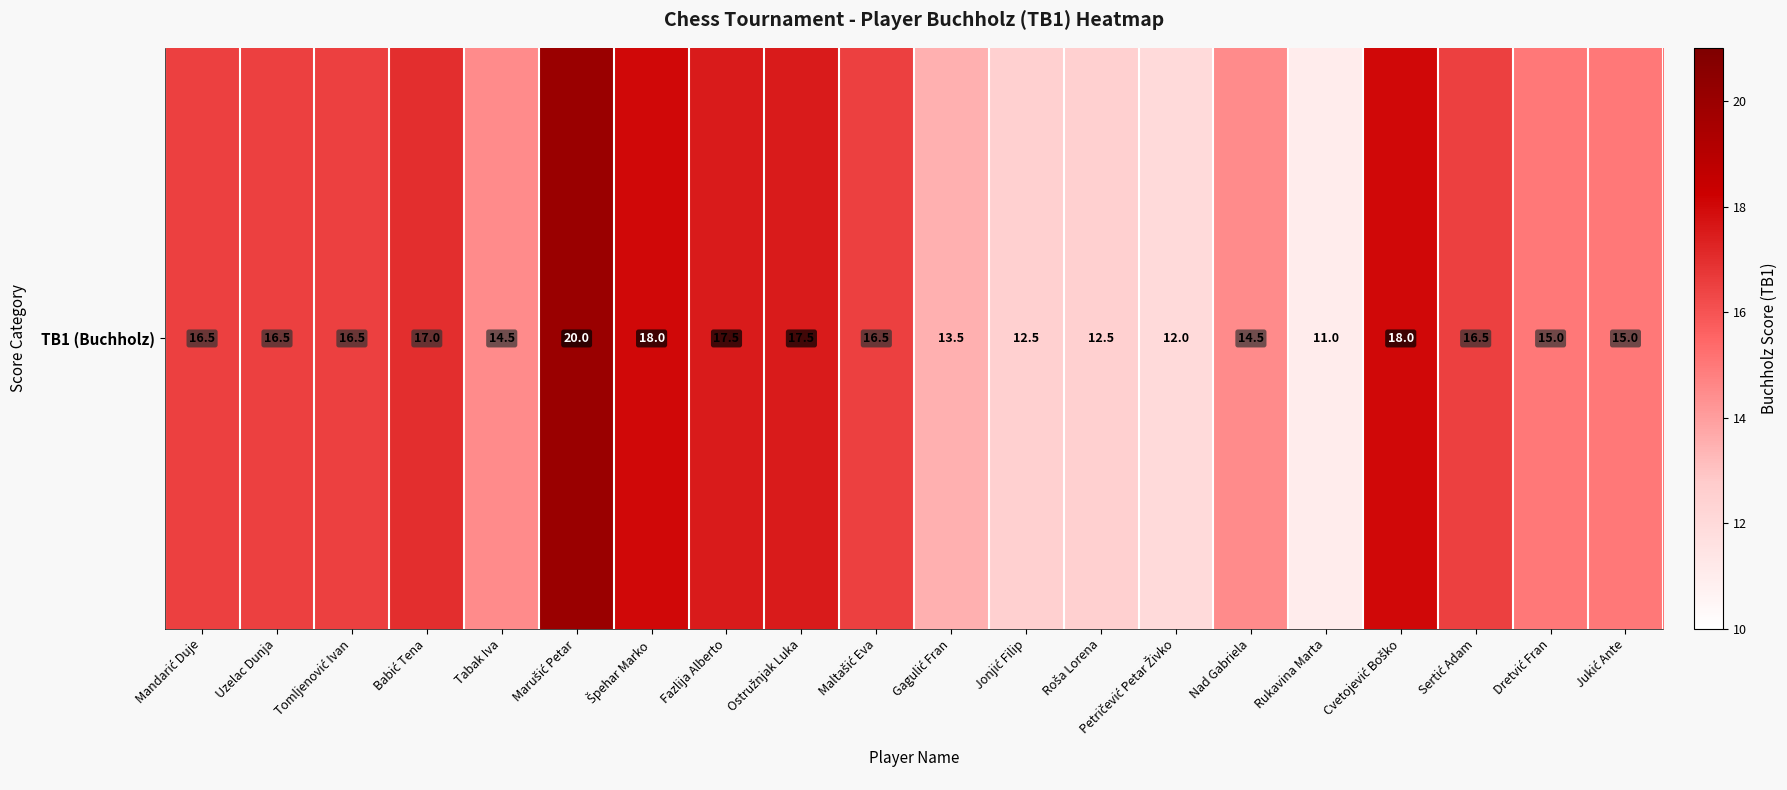

List the labels in order of value, smallest first.

Rukavina Marta, Petričević Petar Živko, Jonjić Filip, Roša Lorena, Gagulić Fran, Tabak Iva, Nad Gabriela, Dretvić Fran, Jukić Ante, Mandarić Duje, Uzelac Dunja, Tomljenović Ivan, Maltašić Eva, Sertić Adam, Babić Tena, Fazlija Alberto, Ostružnjak Luka, Špehar Marko, Cvetojević Boško, Marušić Petar